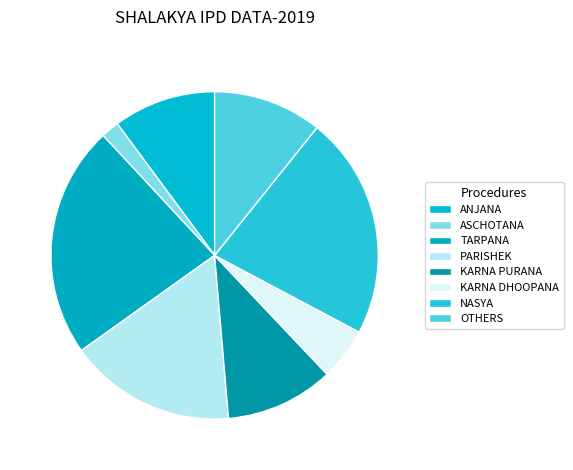

Does OTHERS represent more than half of the total?

No